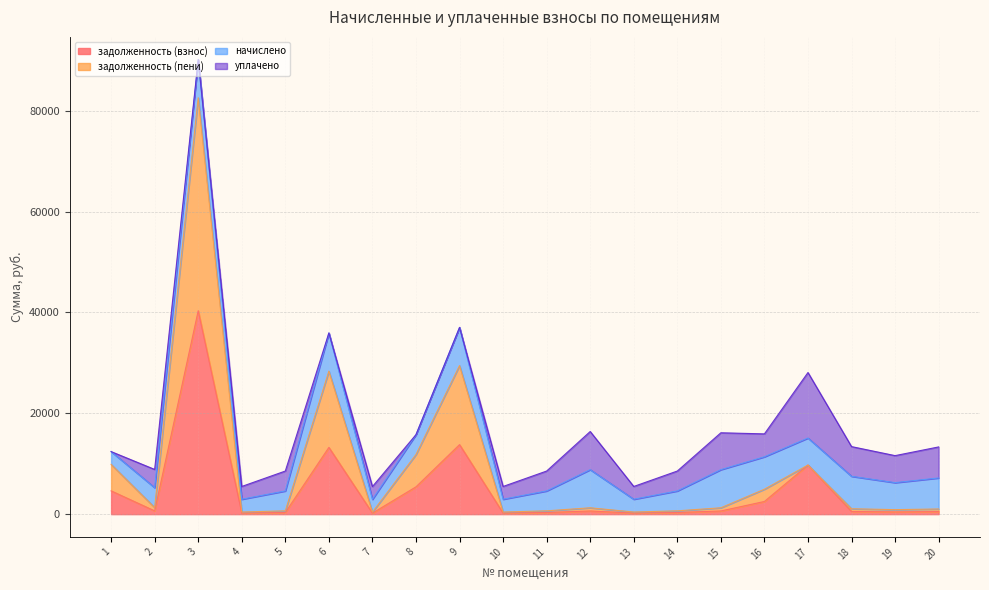

At which category is the sum across all series the highest?

3